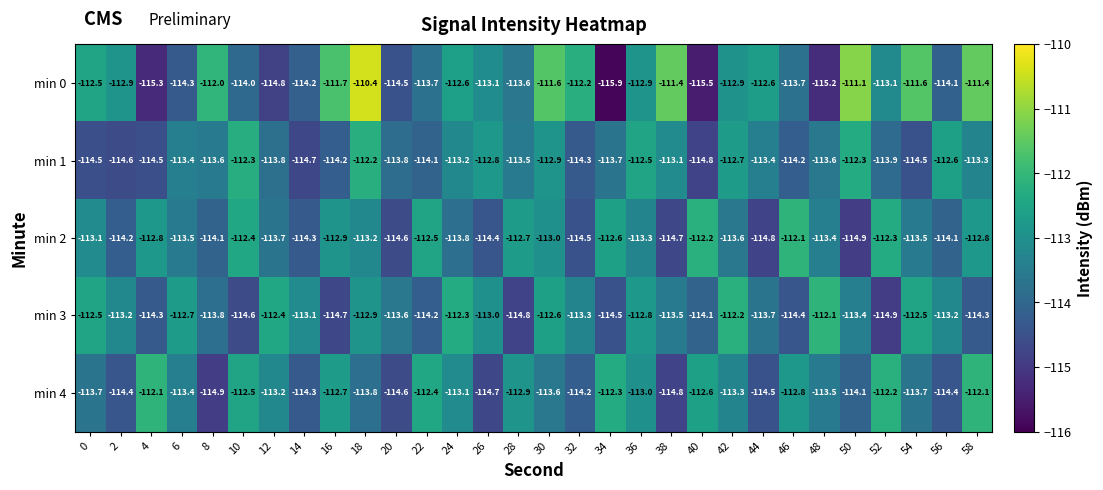

The min 4 series shows -114.7 at 26. True or false?

True